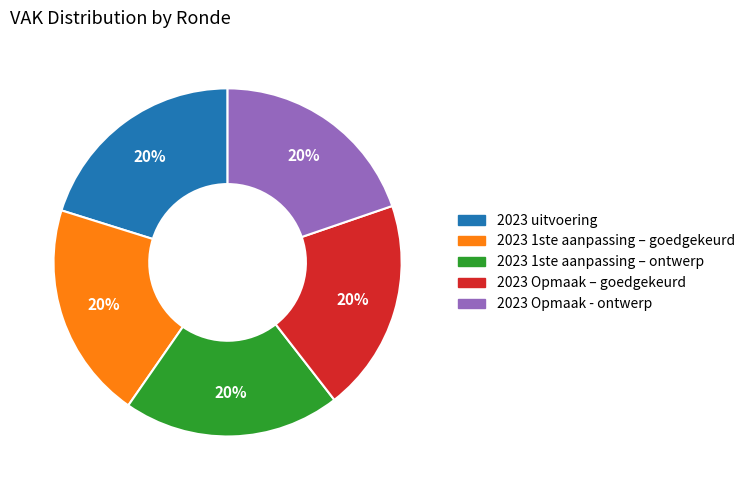

Is the sum of 2023 Opmaak – goedgekeurd and 2023 Opmaak - ontwerp greater than half?

No